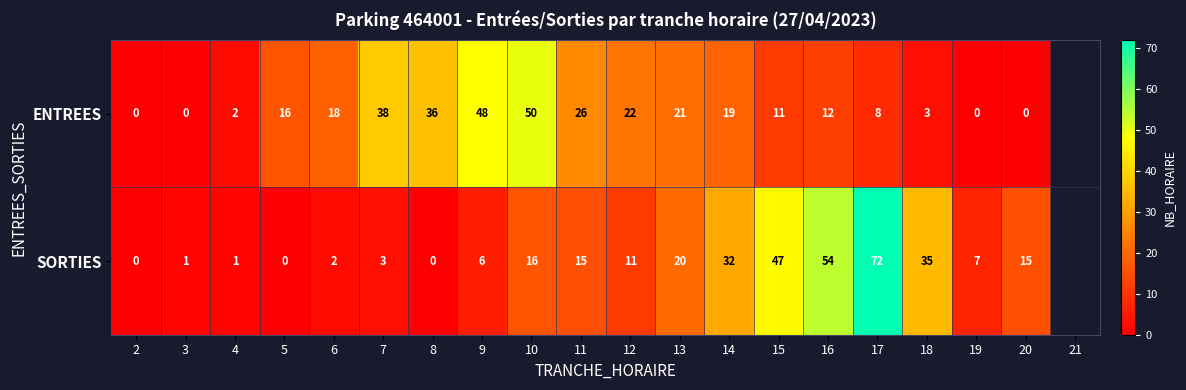

What is the difference between the highest and lowest values at 20?

15